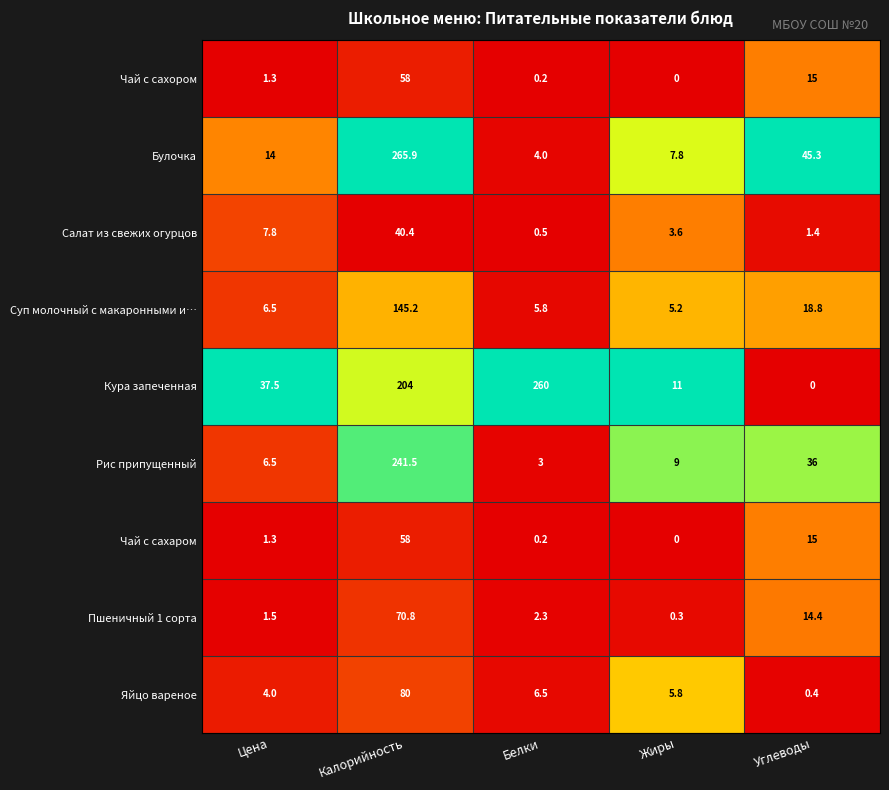

Which series has the widest spread of values?

Булочка